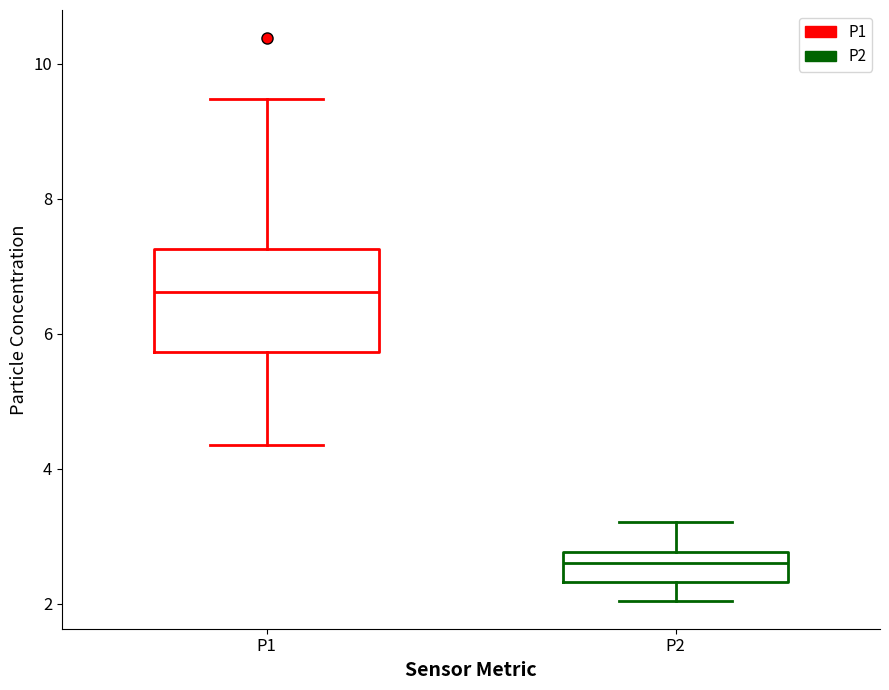

Reading left to right, transcribe this box plot: for each box, give where its median line is, the range the box spans, and where its two whiskers end, as read against the y-axis. The values are not printed on the chart, so give them approximately, as read against the axis.

P1: median 6.6, box 5.8 to 7.2, whiskers 4.4 to 9.4
P2: median 2.6, box 2.4 to 2.8, whiskers 2.0 to 3.2